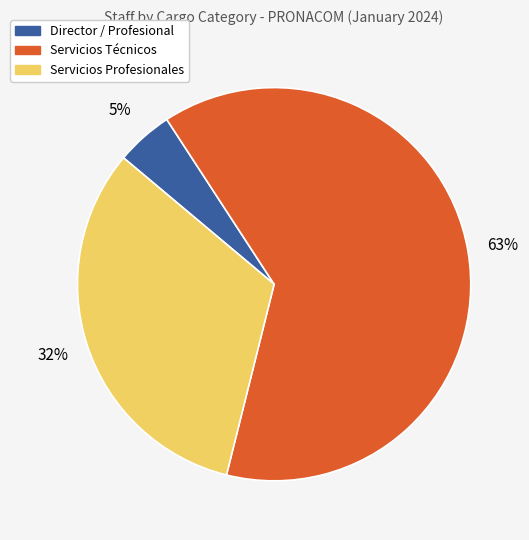

Which has a higher value, Servicios Técnicos or Director / Profesional?

Servicios Técnicos